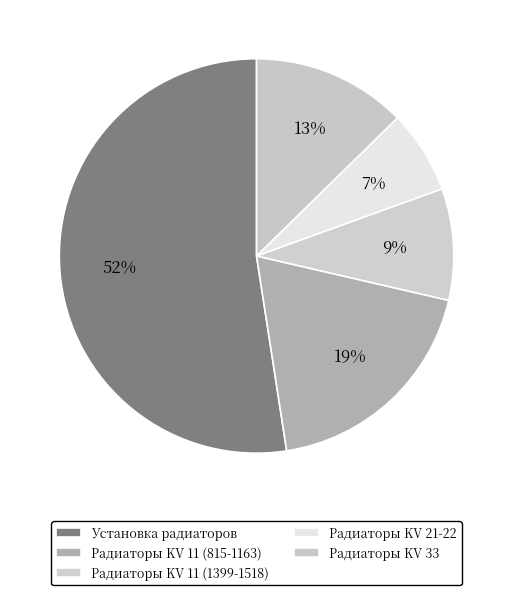

Count the number of slices in the pie.

5